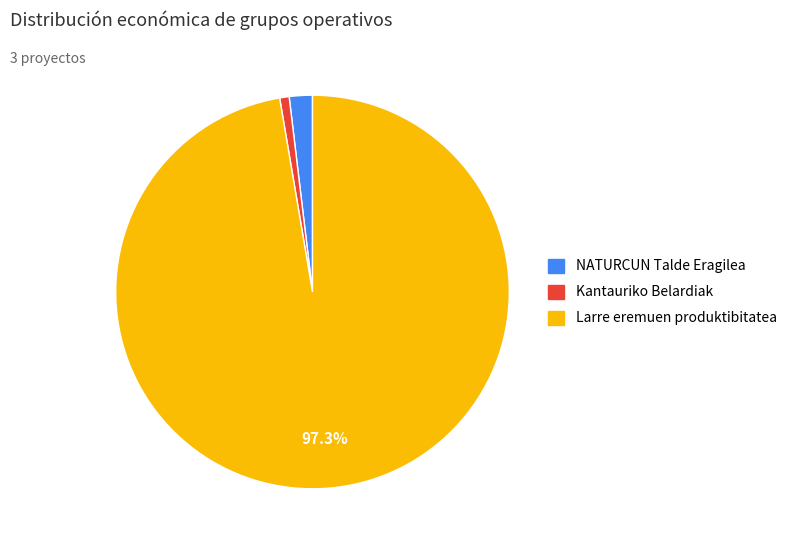

Which category accounts for the majority?

Larre eremuen produktibitatea